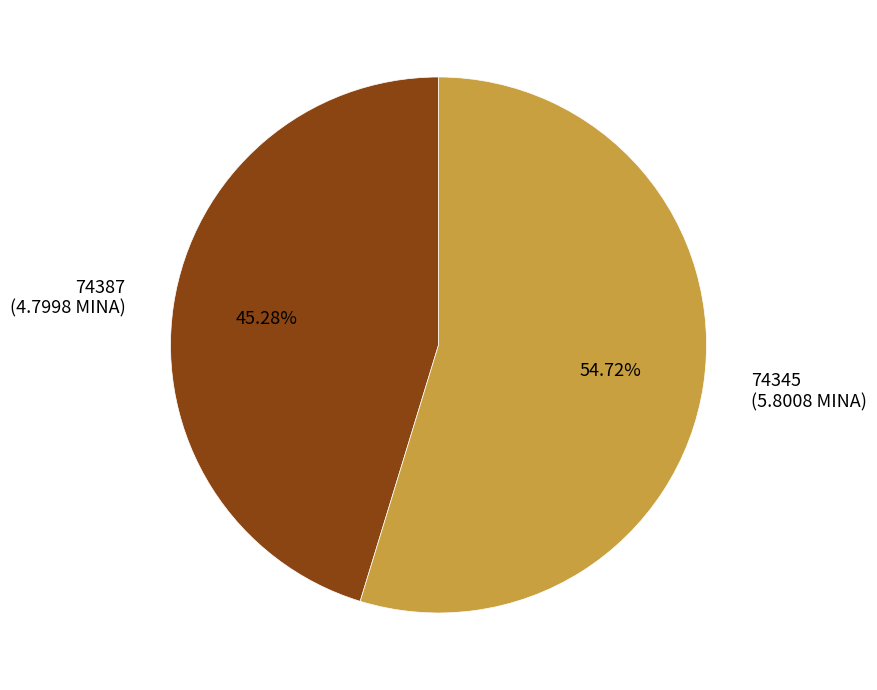

How many segments does this pie chart have?

2